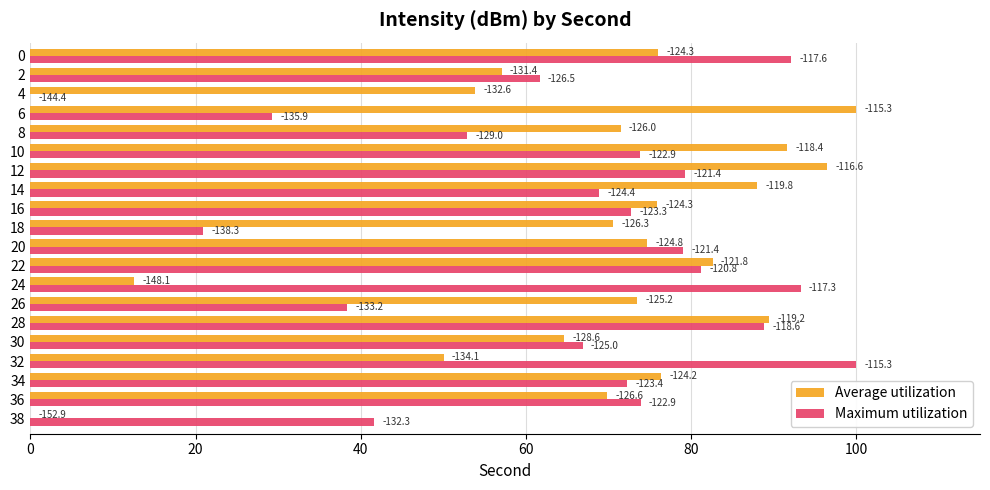

What are all the series names shown in the legend?

Average utilization, Maximum utilization